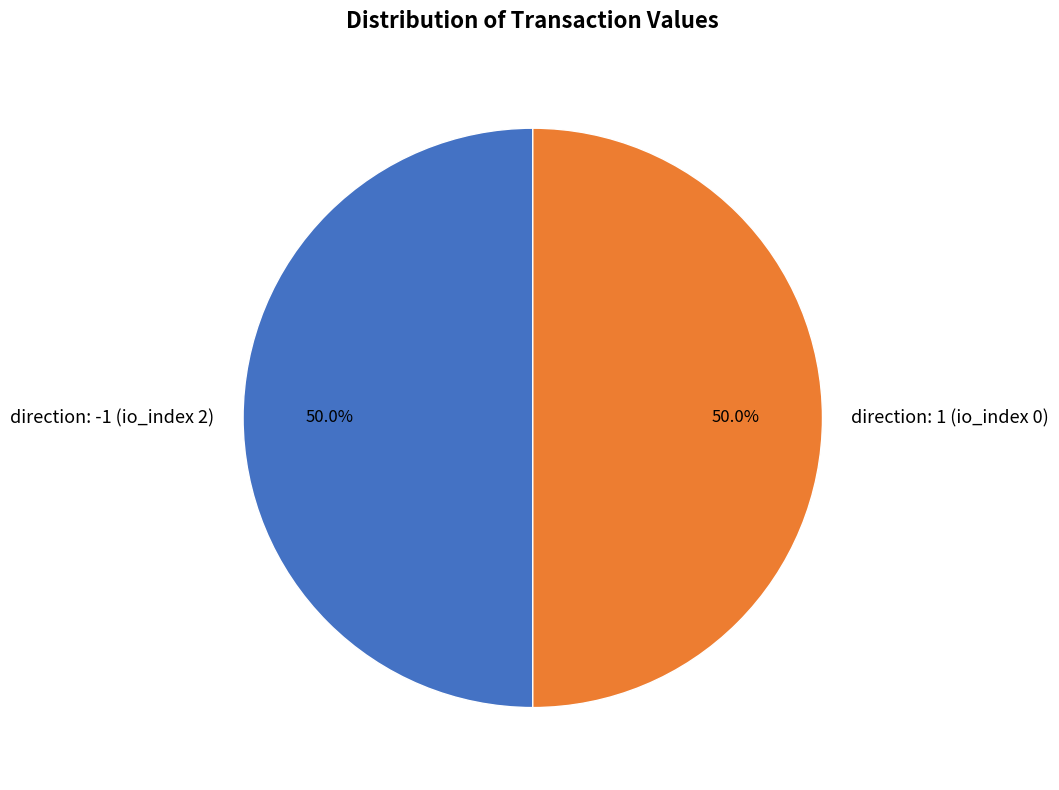

Approximately how many times larger is the value at direction: 1 (io_index 0) compared to direction: -1 (io_index 2)?

1.0